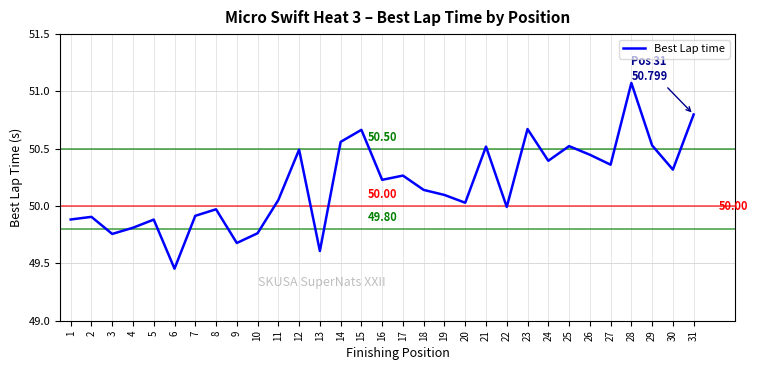

The chart shows a value of 68.0 at 15. True or false?

False